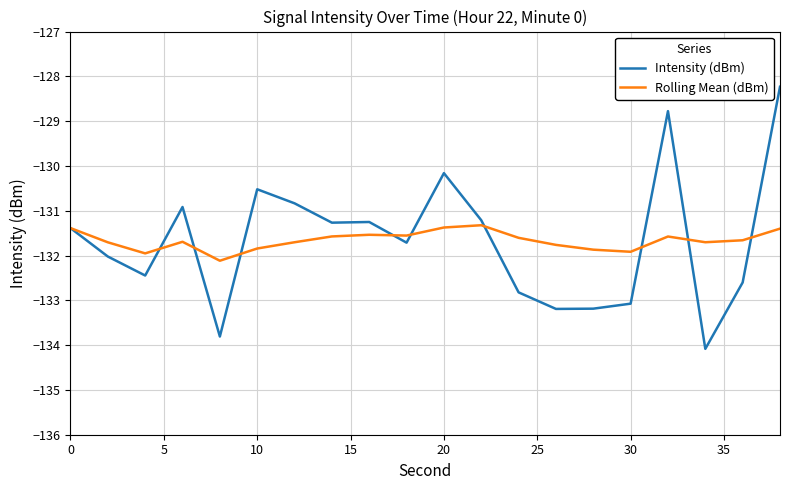

What is the sum of all Intensity (dBm) values?

-2633.5